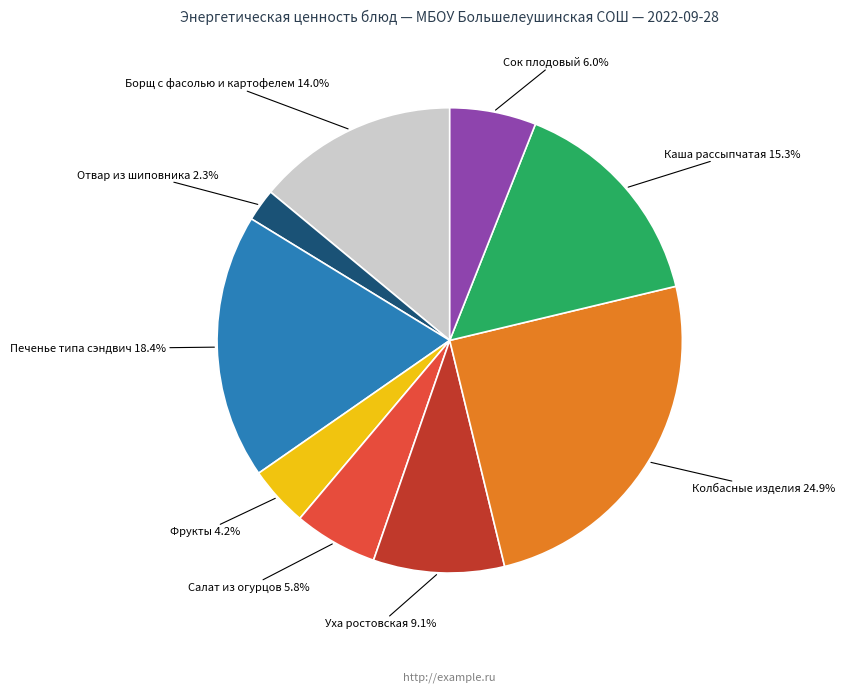

Does any single category account for the majority?

No